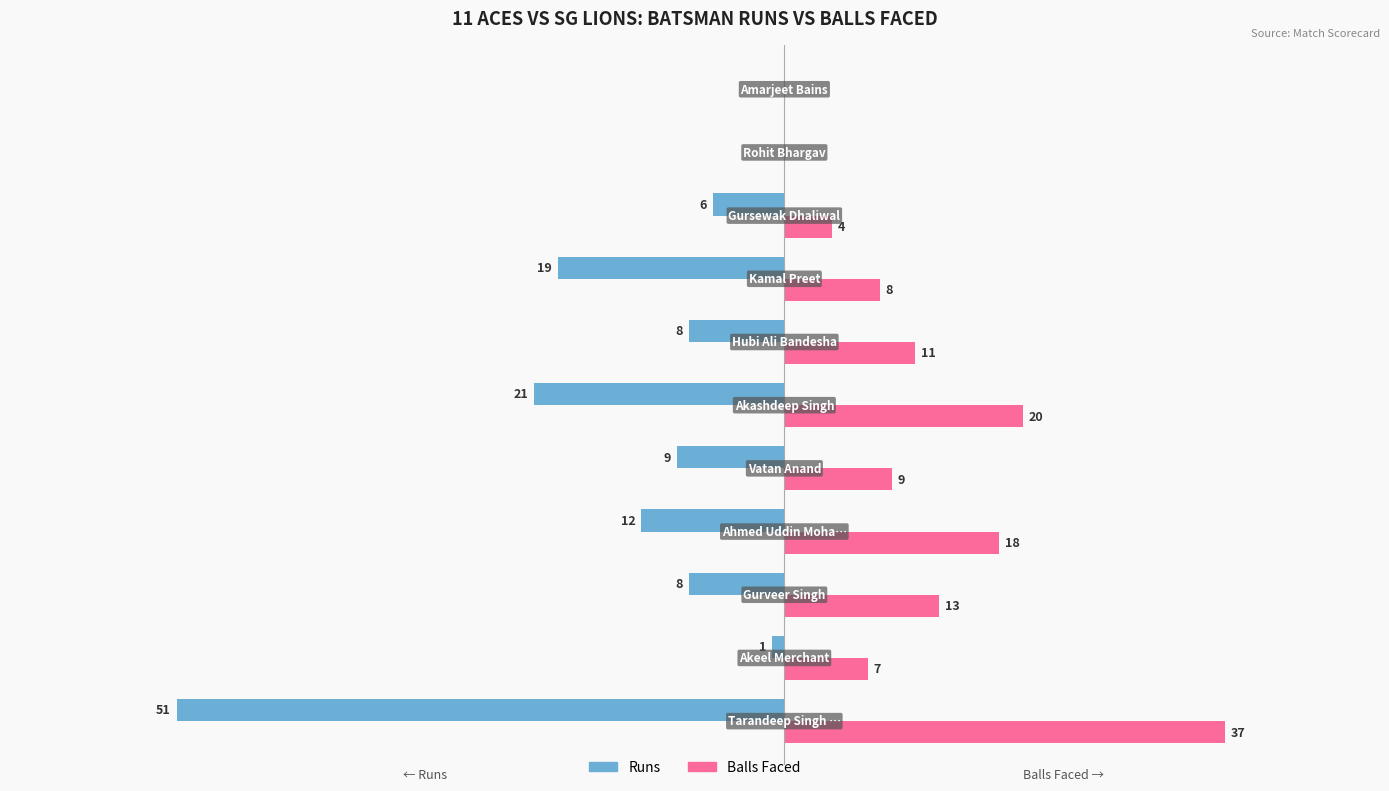

What is the minimum value shown in the chart?

-51